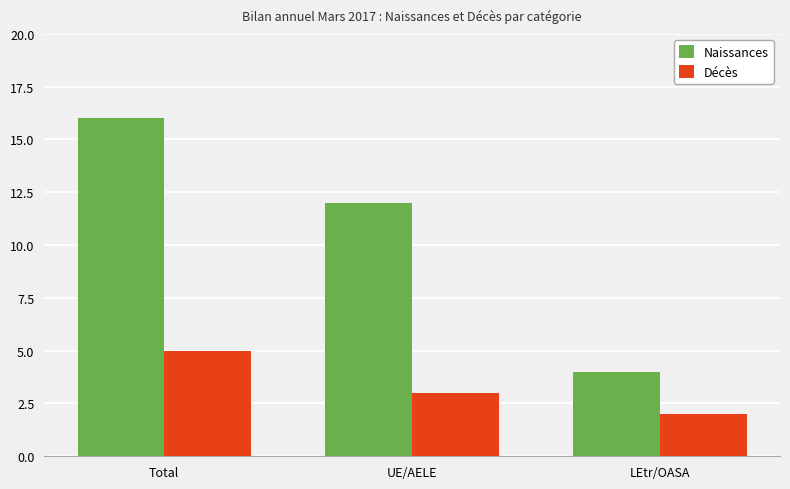

What is the maximum value shown in the chart?

16